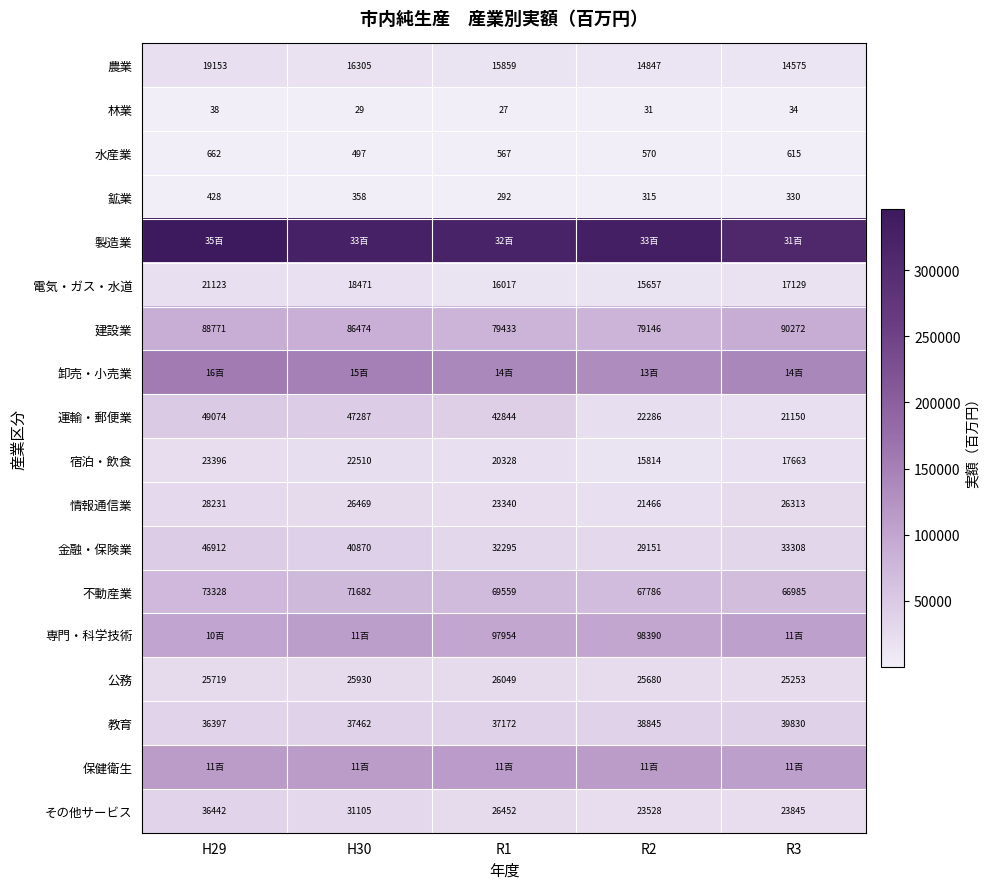

Is it true that 林業 equals 31 at R2?

True